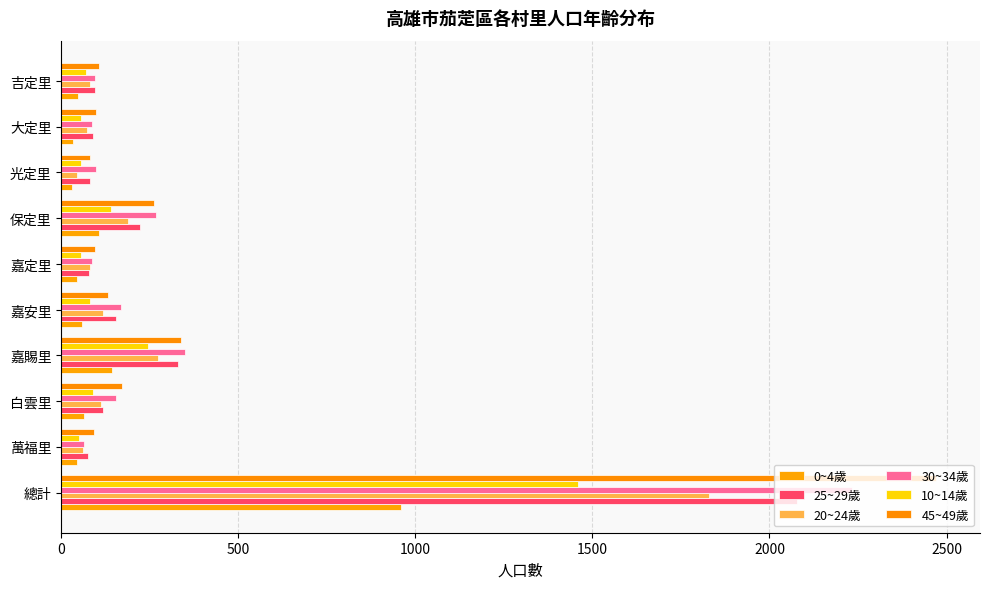

Which series has the largest total across all categories?

45~49歲